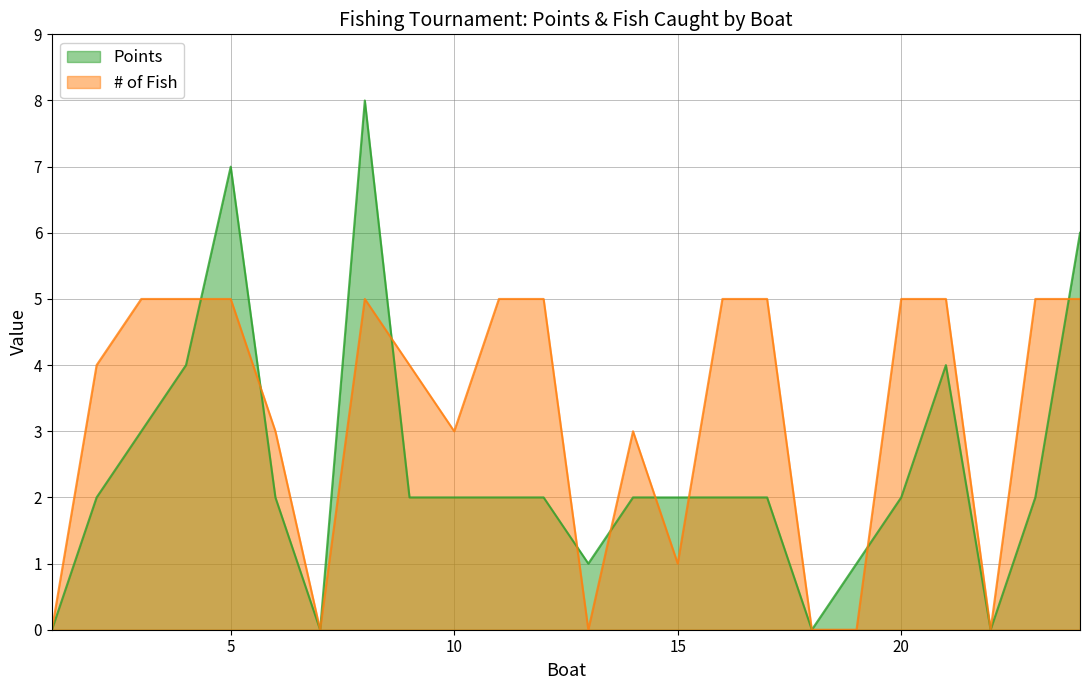

How many data points in Points are above 2?

6